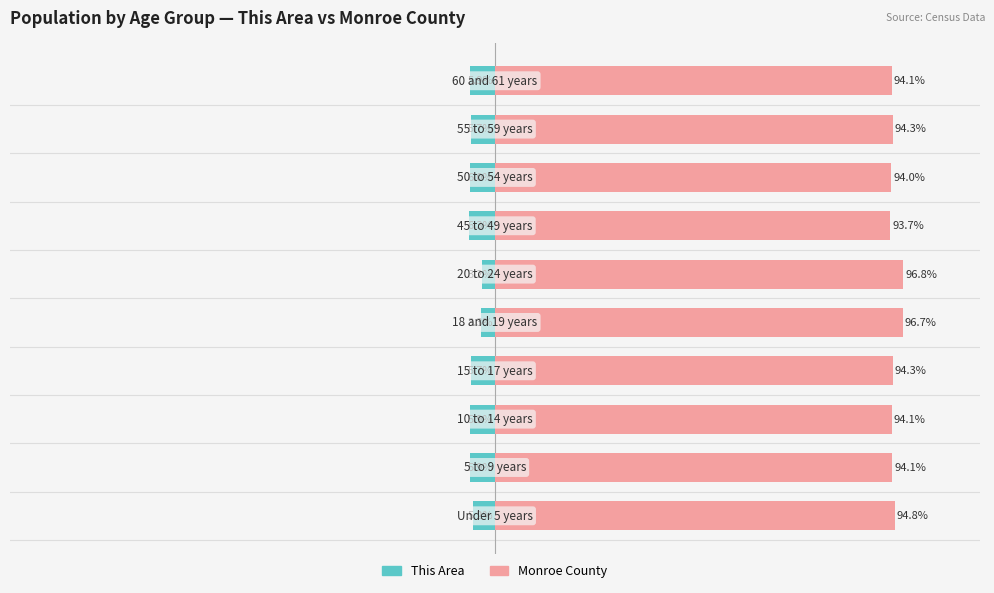

Is it true that This Area equals -5.9 at 9?

True